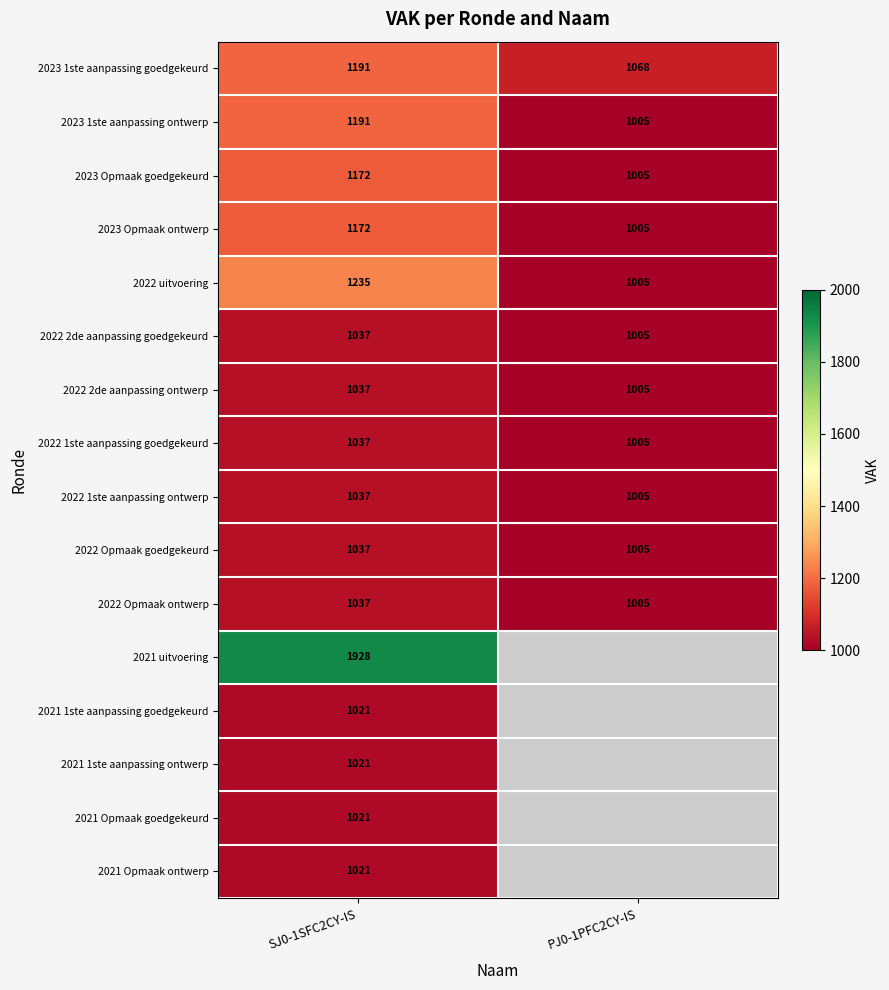

What is the highest value of the 2023 1ste aanpassing goedgekeurd series?

1191